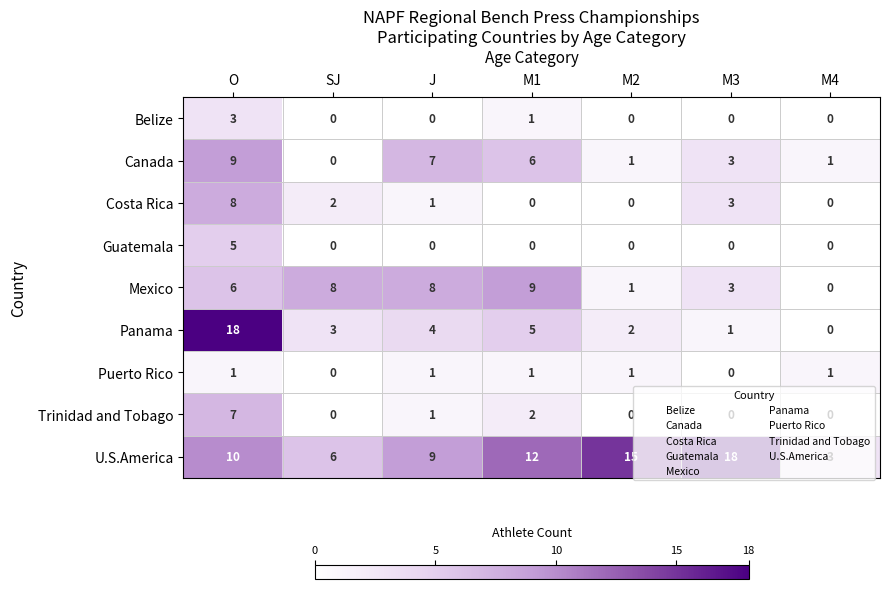

At how many categories does at least one series exceed 11?

4